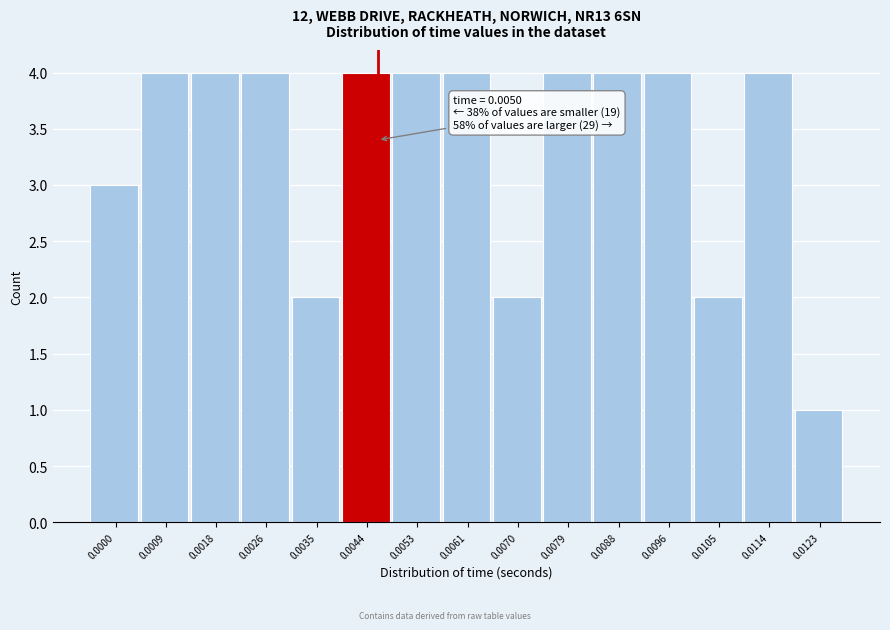

Reading right to left, list all the values displayed in this chart.

1	4	2	4	4	4	2	4	4	4	2	4	4	4	3